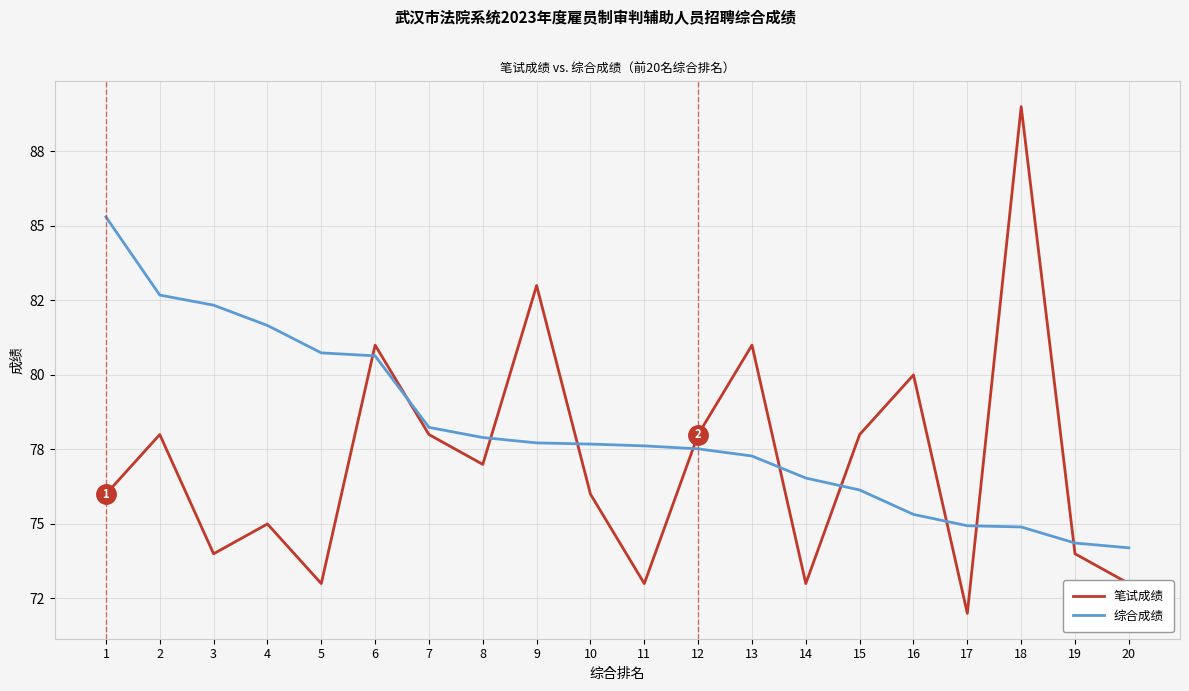

What value does the 笔试成绩 series have at 15?

78.0